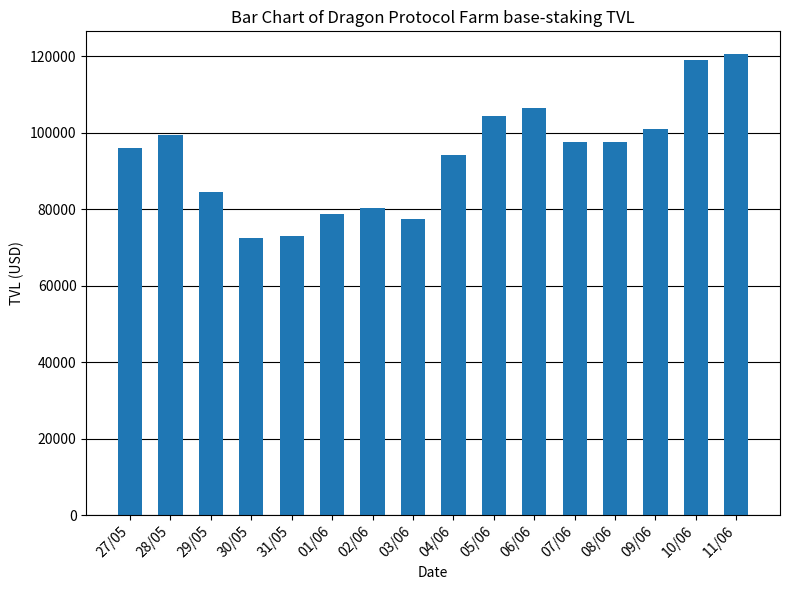

What is the label of the 4th bar from the right?

08/06